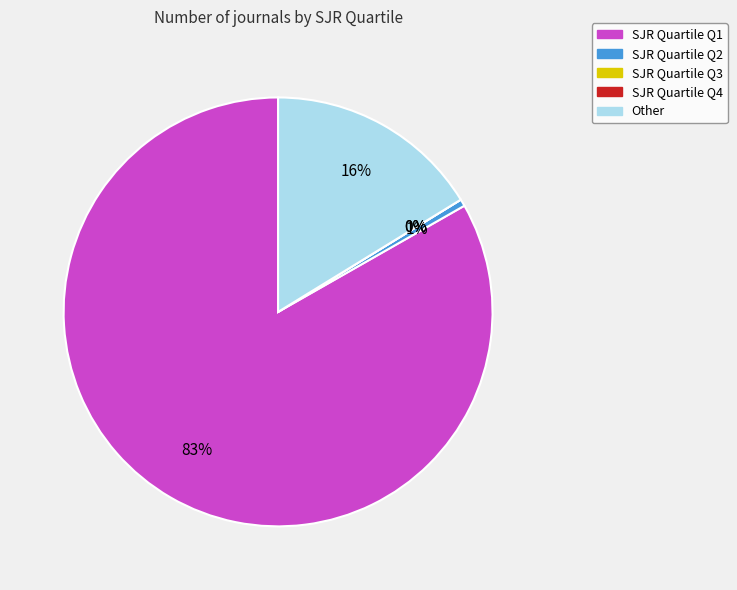

Count the number of slices in the pie.

5